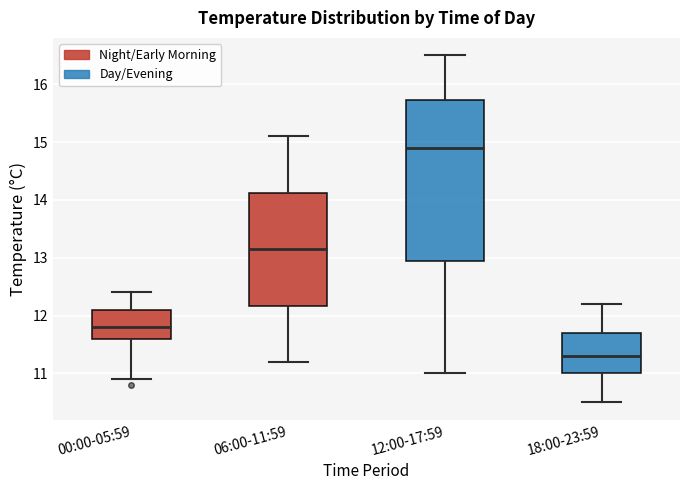

Comparing the boxes themselves (not the whiskers), which one is the tallest?

12:00-17:59